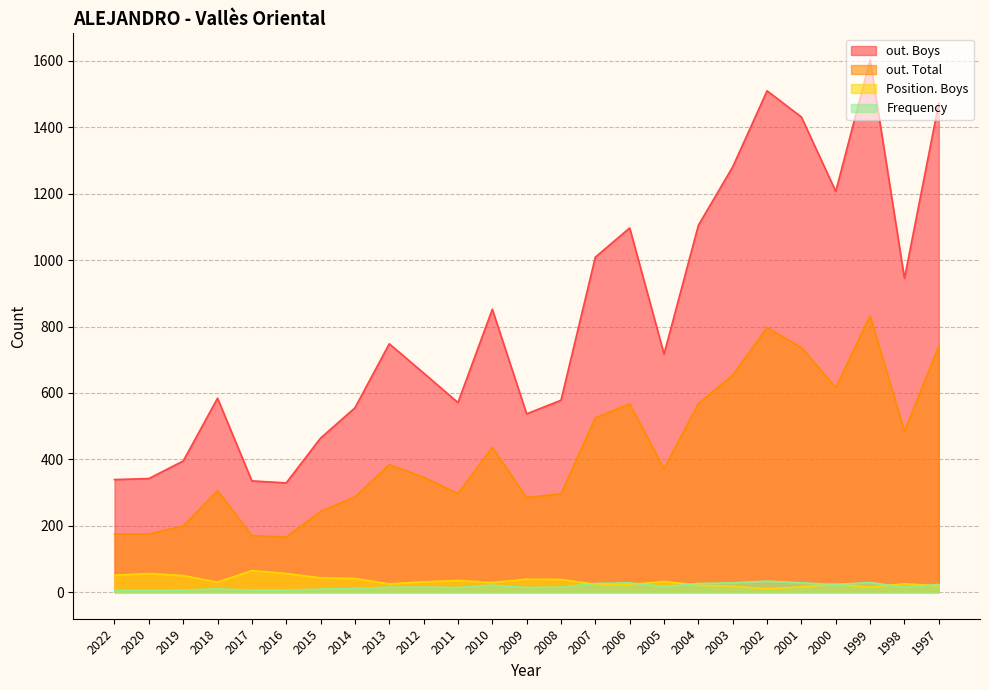

How many lines are shown in the chart?

4